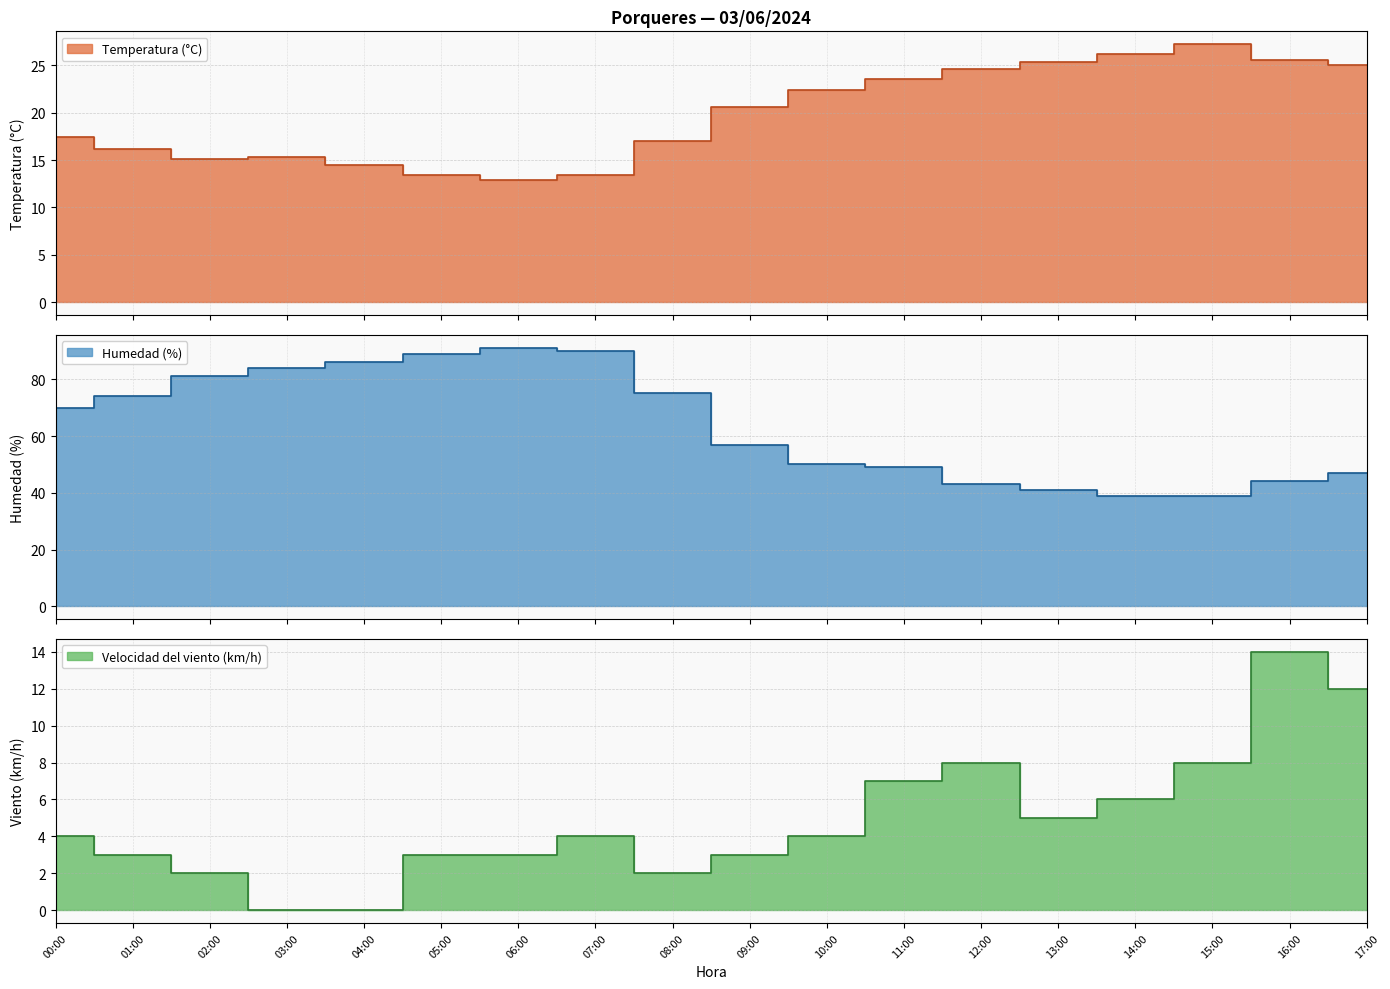

In Temperatura (°C), how many points are higher than both neighbors (excluding endpoints)?

2